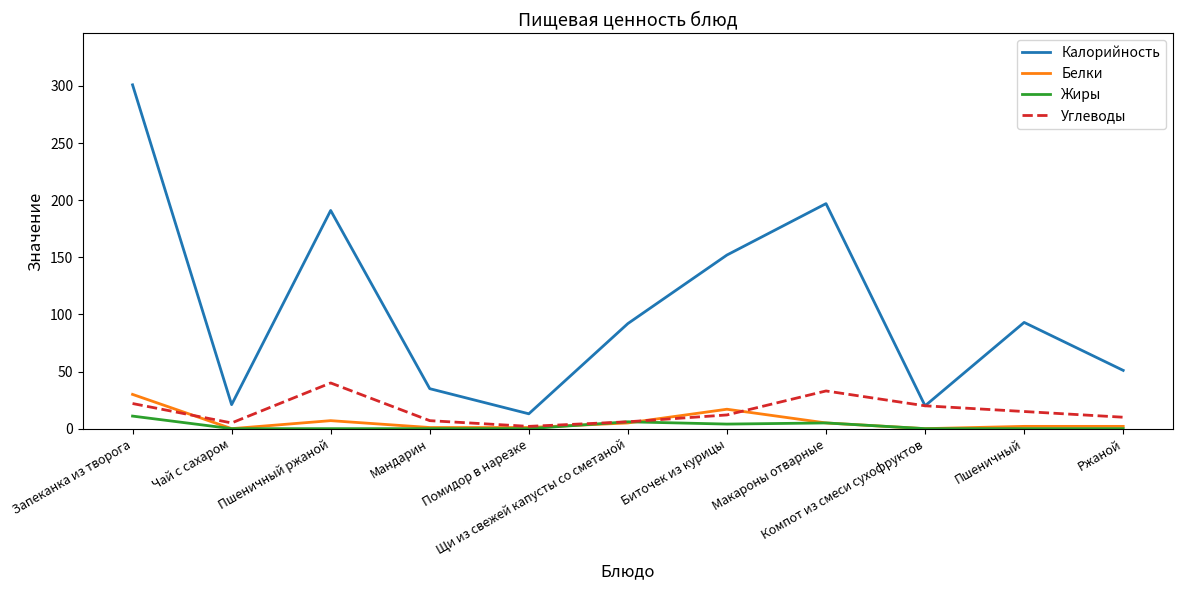

In Жиры, how many points are higher than both neighbors (excluding endpoints)?

2